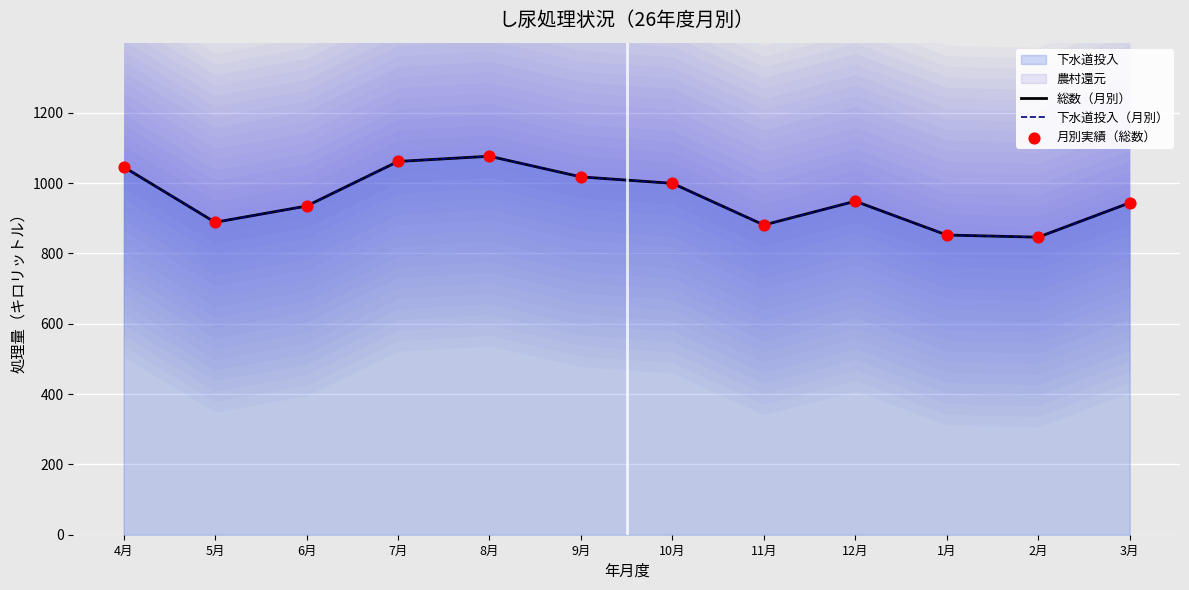

What is the total value across all series at 7月?

3185.4